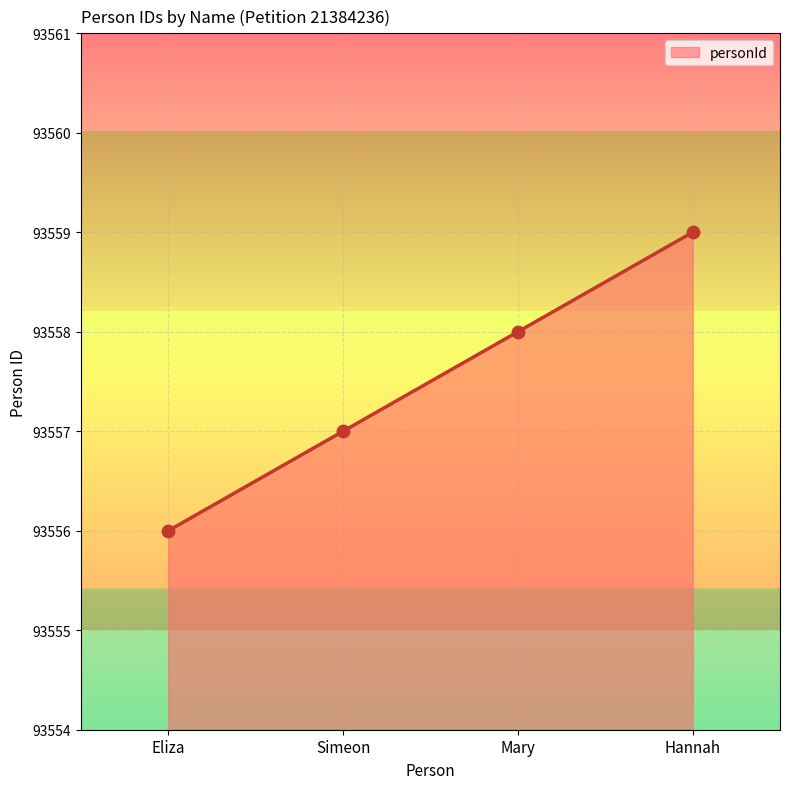

Which has a higher value, Simeon or Hannah?

Hannah